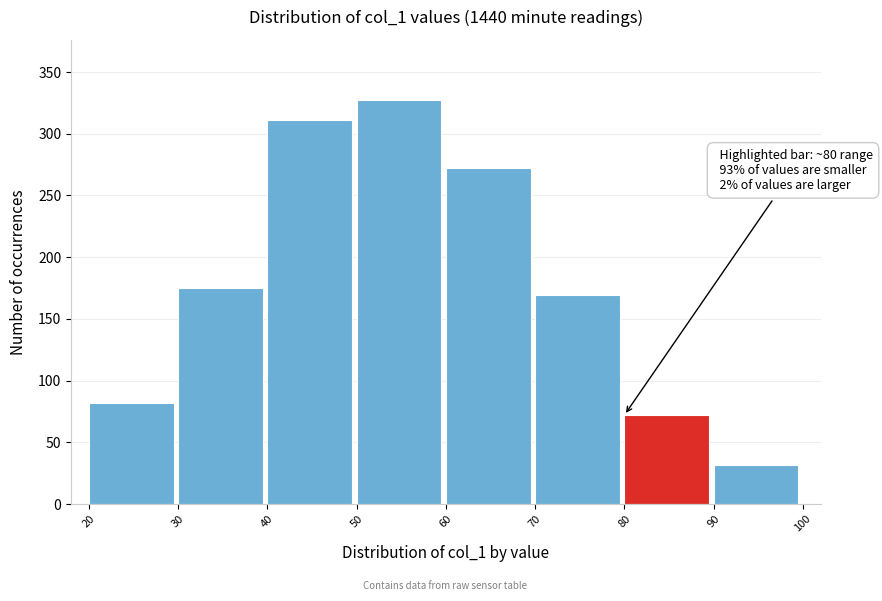

Which range on the x-axis has the tallest bar?

50 to 60